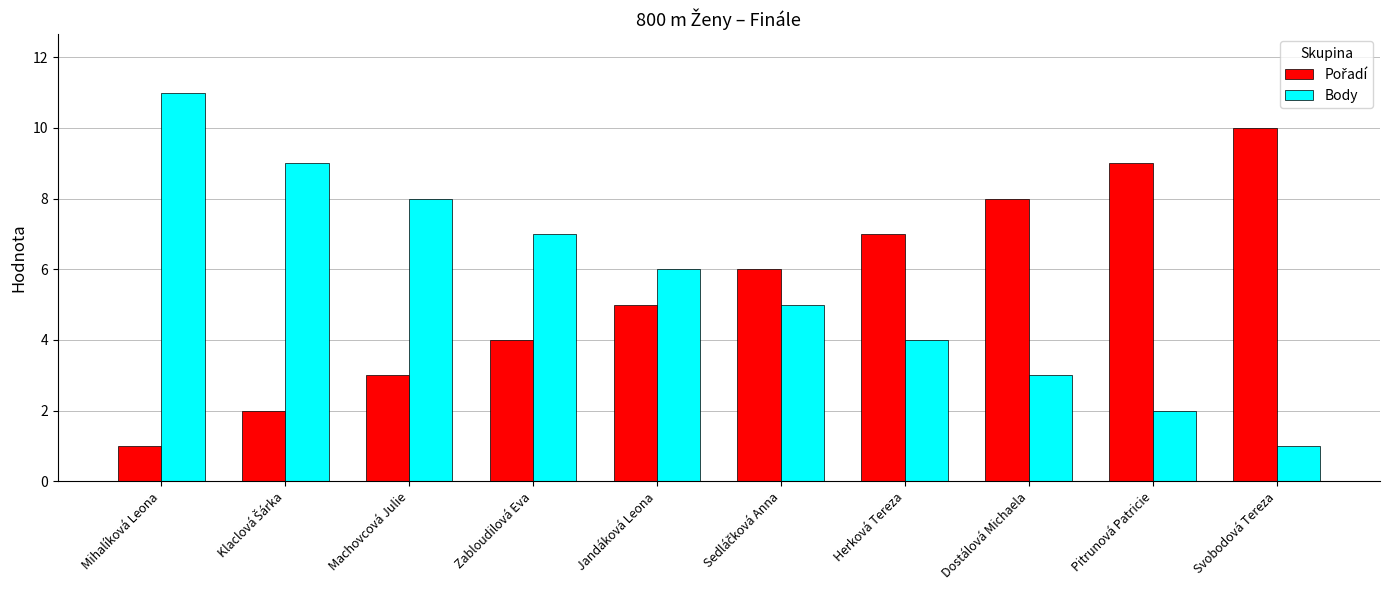

The value of Body at Mihalíková Leona is 3. True or false?

False